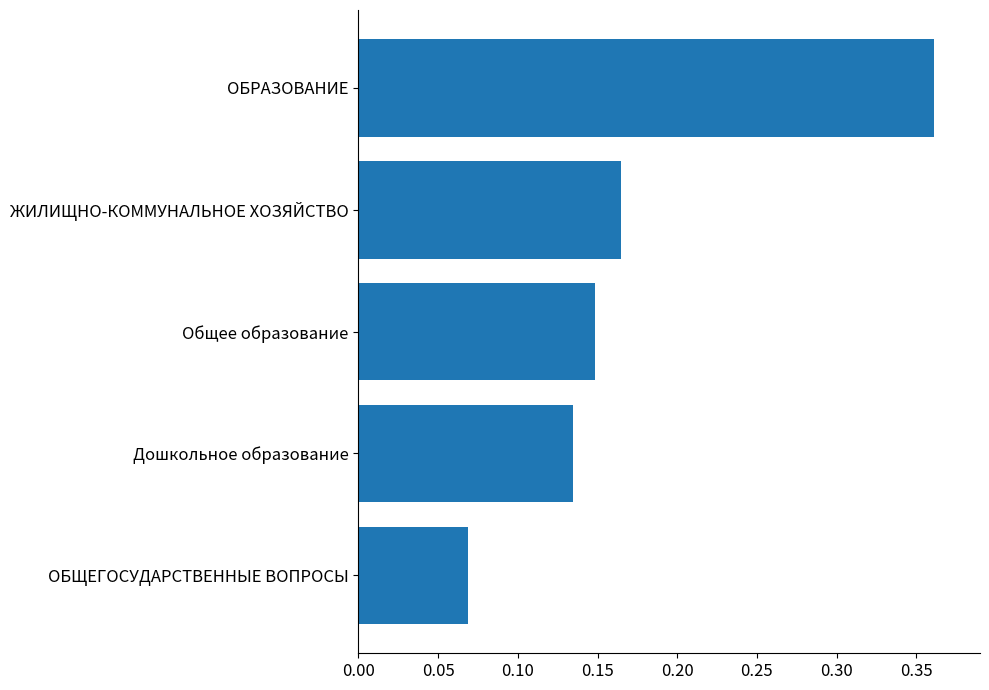

List the labels in order of value, smallest first.

ОБЩЕГОСУДАРСТВЕННЫЕ ВОПРОСЫ, Дошкольное образование, Общее образование, ЖИЛИЩНО-КОММУНАЛЬНОЕ ХОЗЯЙСТВО, ОБРАЗОВАНИЕ